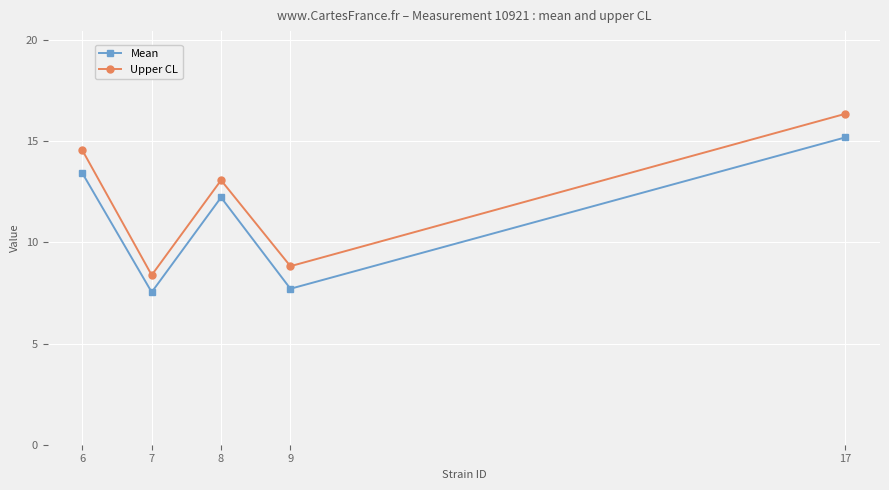

How many data points in Upper CL are above 13?

3